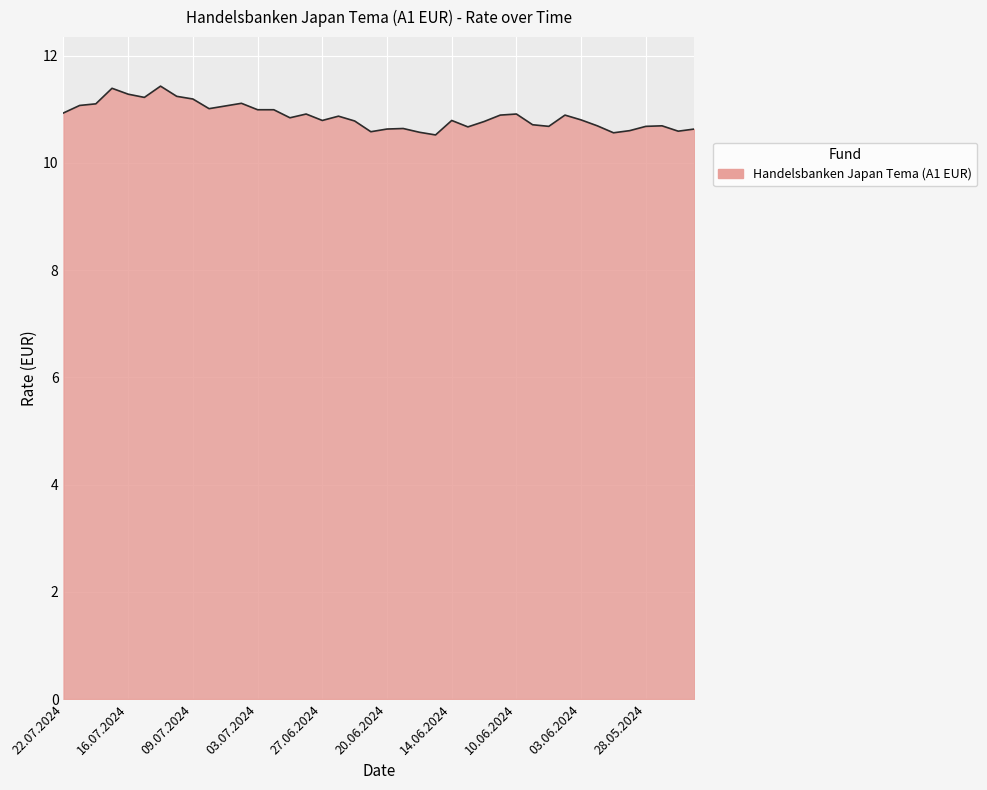

What is the difference between the maximum and minimum values?

0.9